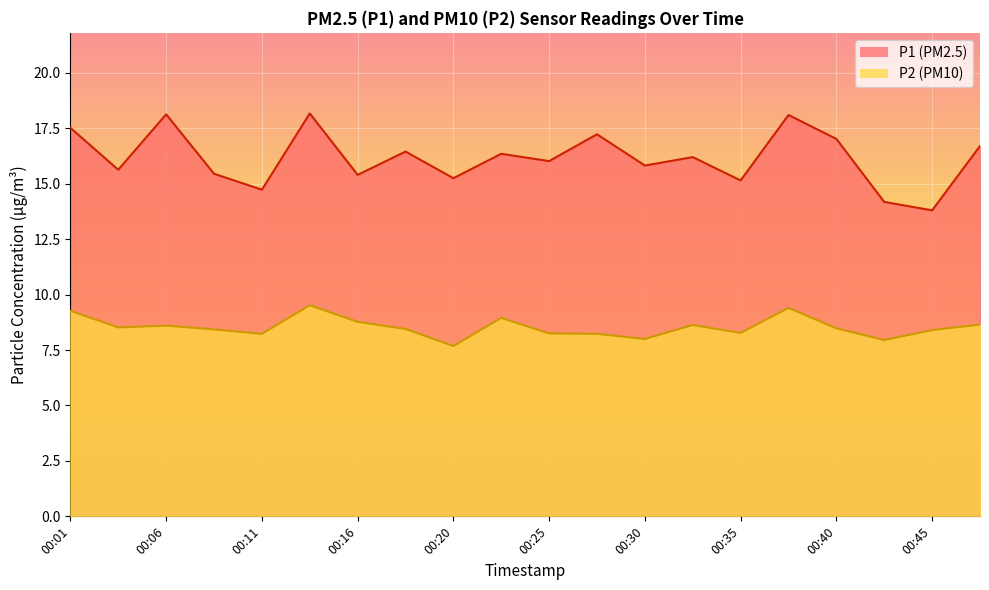

How many values in the P2 series are below 8?

2